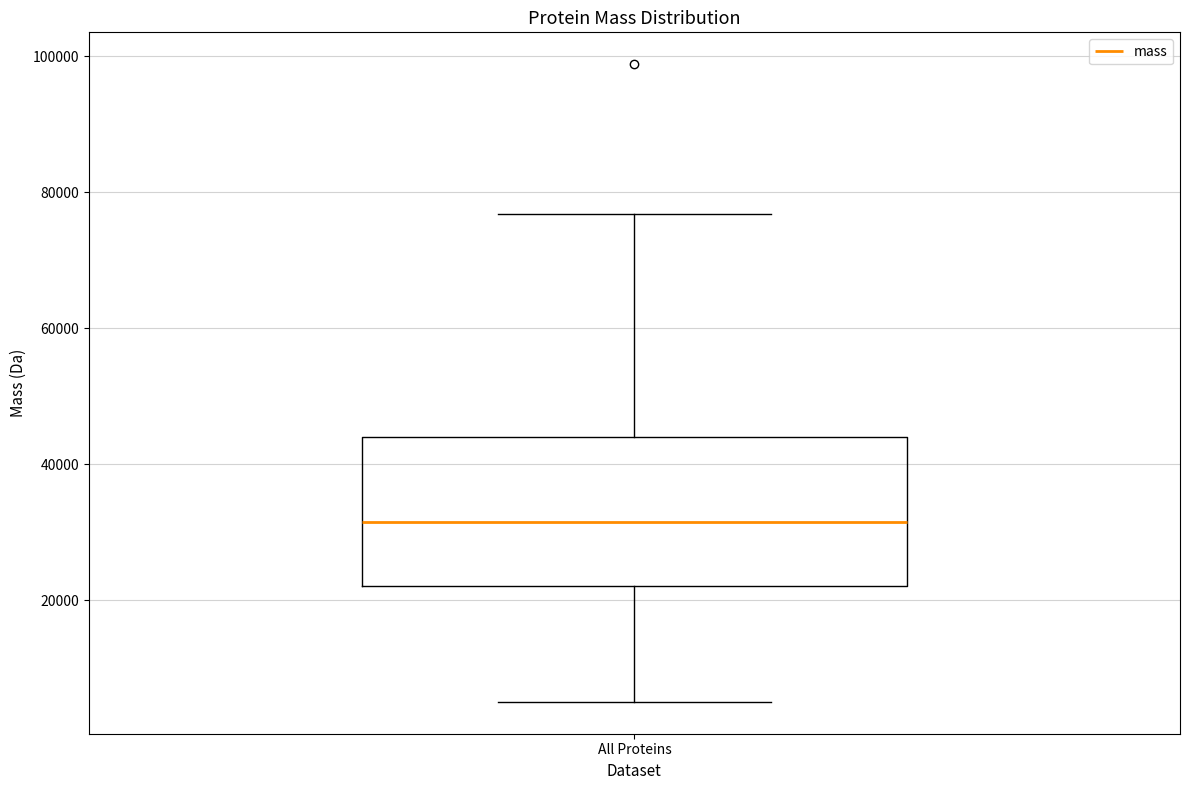

Read this box plot against the y-axis: the position of the median line, the range covered by the box, and the ends of both whiskers. The values are not printed on the chart, so give them approximately, as read against the axis.

median 32000, box 22000 to 44000, whiskers 6000 to 76000